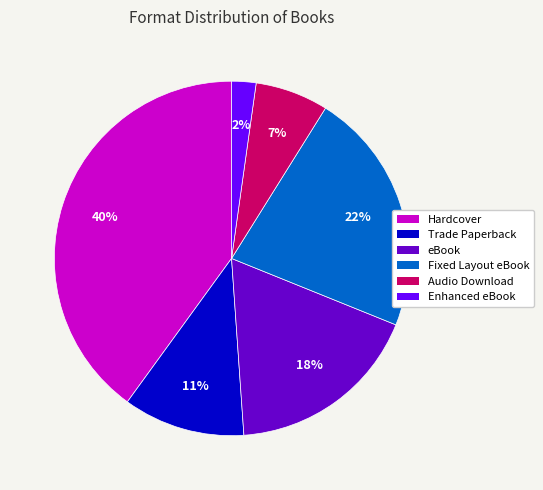

Combined, do eBook and Fixed Layout eBook account for over 50%?

No